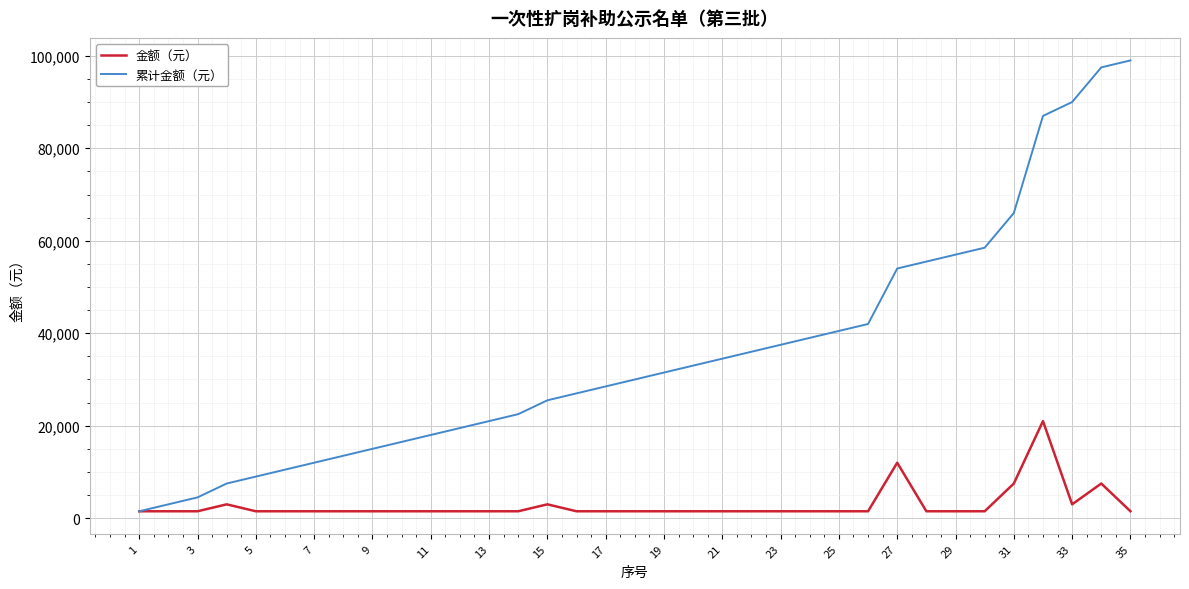

Reading left to right, transcribe all the data shown in this chart.

金额（元）: 1500	1500	1500	3000	1500	1500	1500	1500	1500	1500	1500	1500	1500	1500	3000	1500	1500	1500	1500	1500	1500	1500	1500	1500	1500	1500	12000	1500	1500	1500	7500	21000	3000	7500	1500
累计金额（元）: 1500	3000	4500	7500	9000	10500	12000	13500	15000	16500	18000	19500	21000	22500	25500	27000	28500	30000	31500	33000	34500	36000	37500	39000	40500	42000	54000	55500	57000	58500	66000	87000	90000	97500	99000